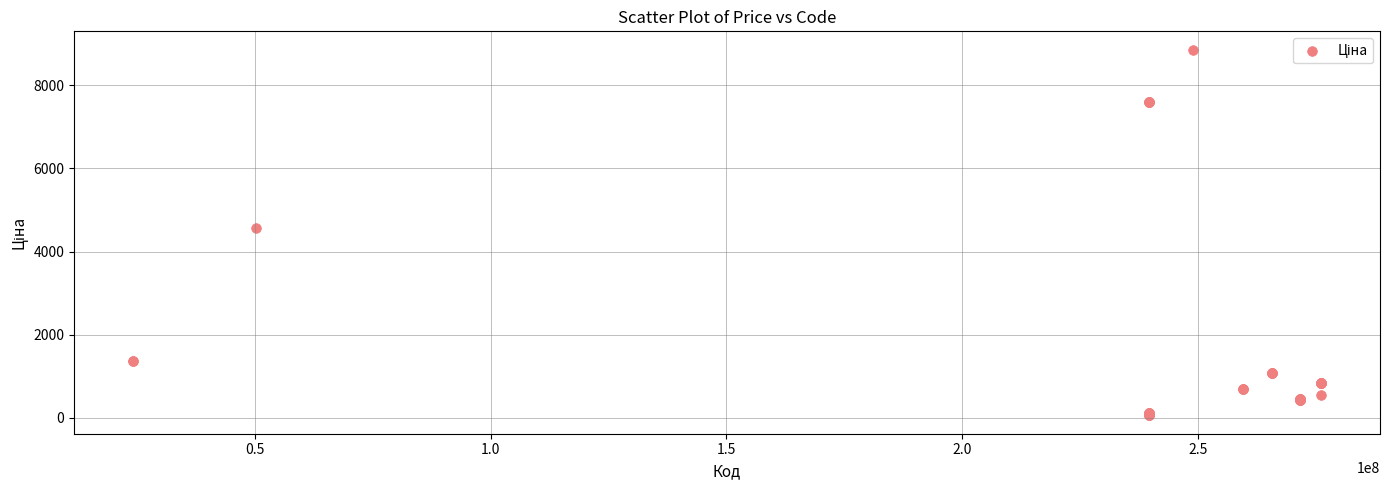

What Y value in the scatter plot is closest to 4456?

4561.9